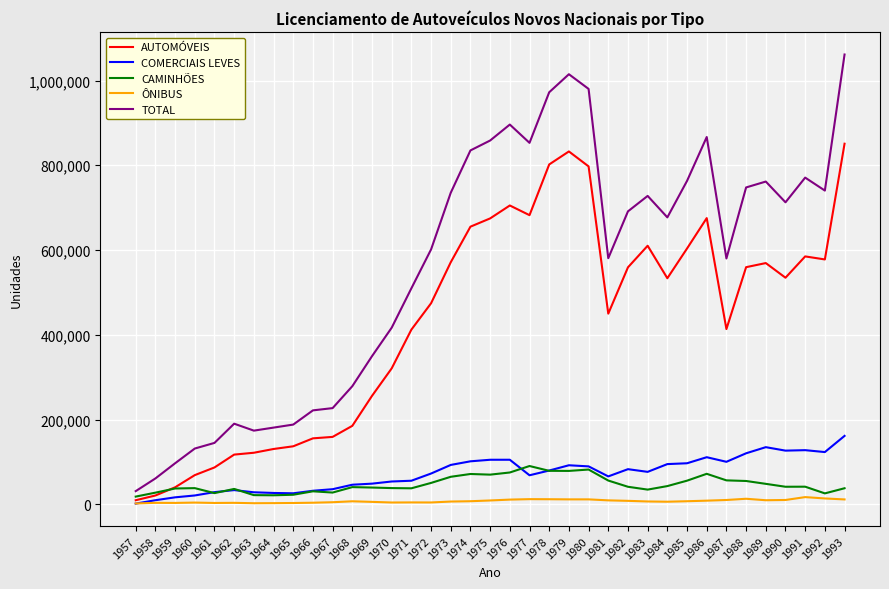

Which category has the highest value in the COMERCIAIS LEVES series?

1993